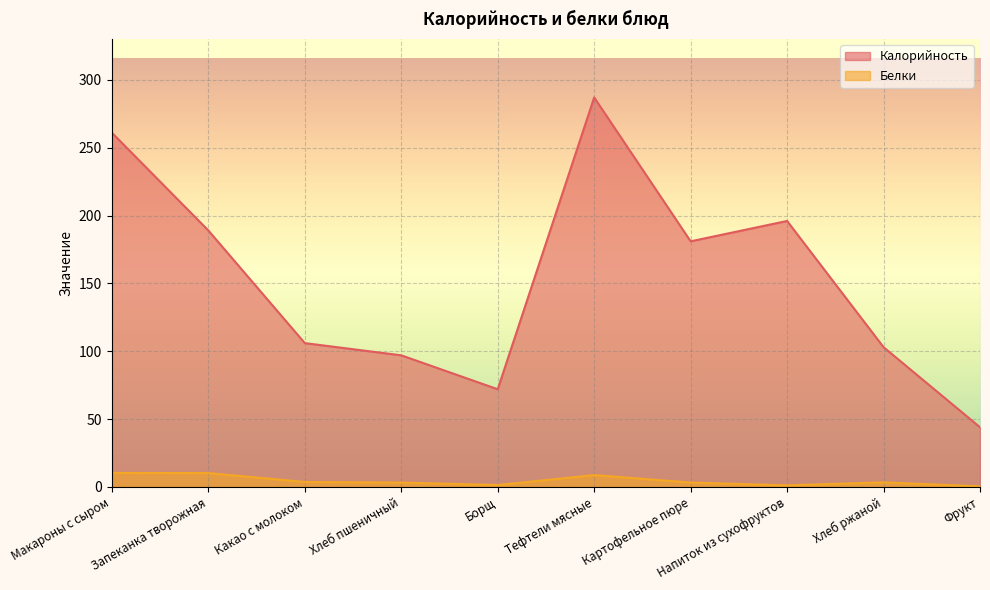

True or false: Калорийность and Белки intersect in this chart.

False